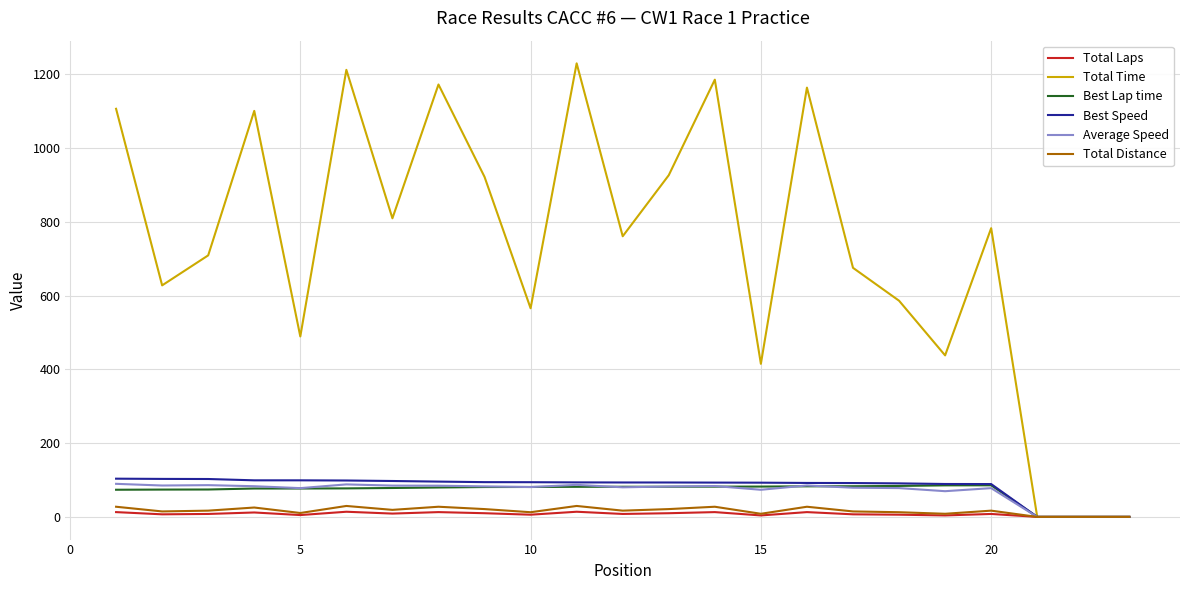

Which series has the largest total across all categories?

Total Time